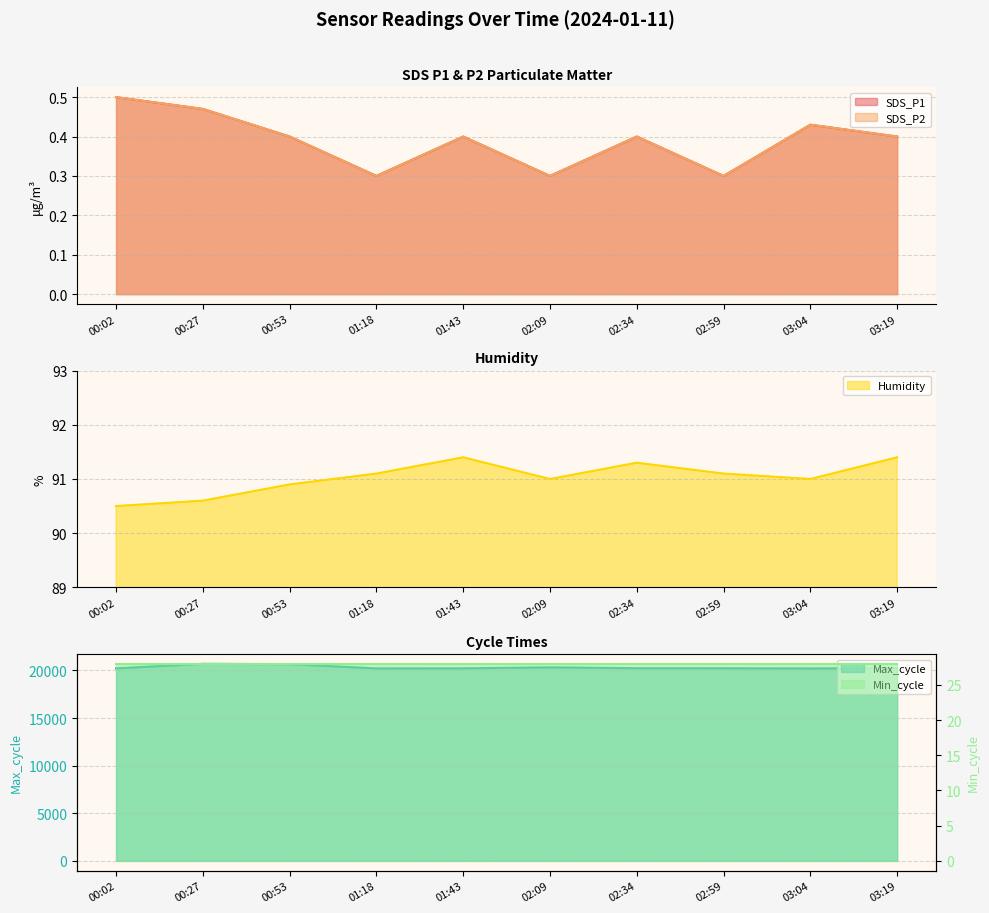

Which label corresponds to the smallest value in the chart?

01:18